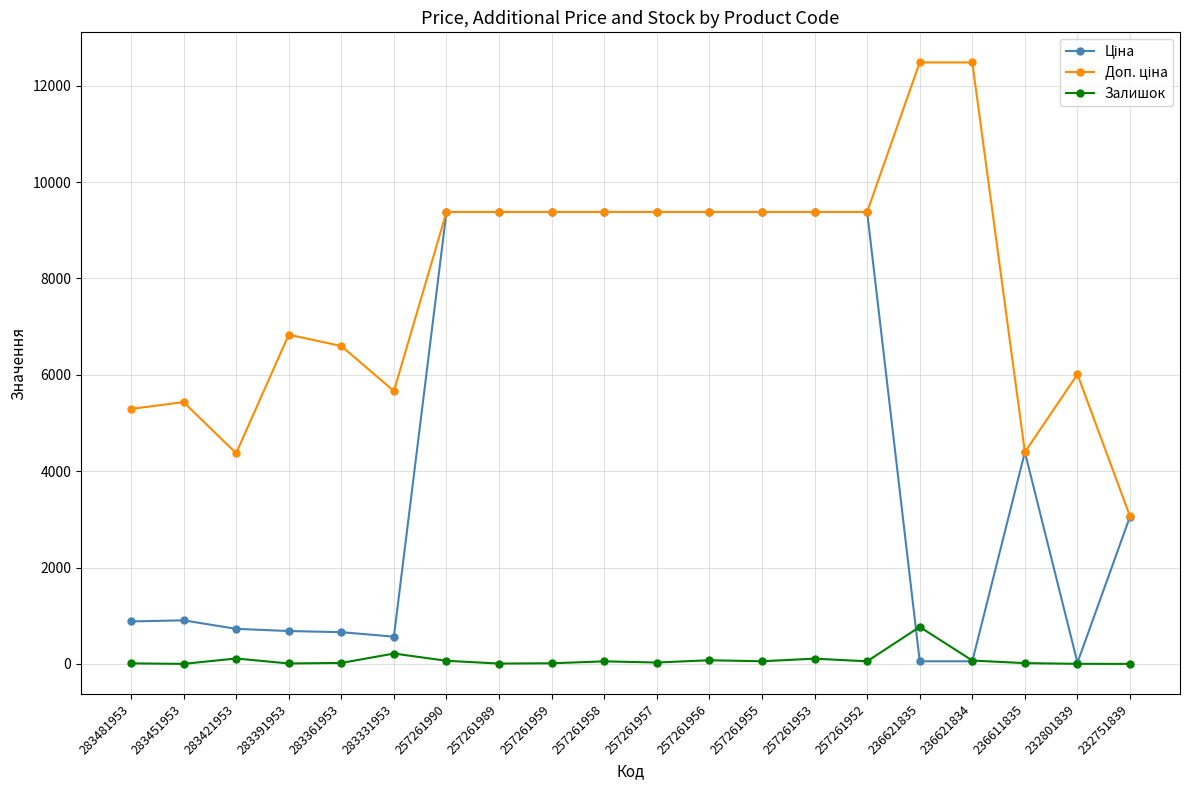

At how many categories does at least one series exceed 3806?

19